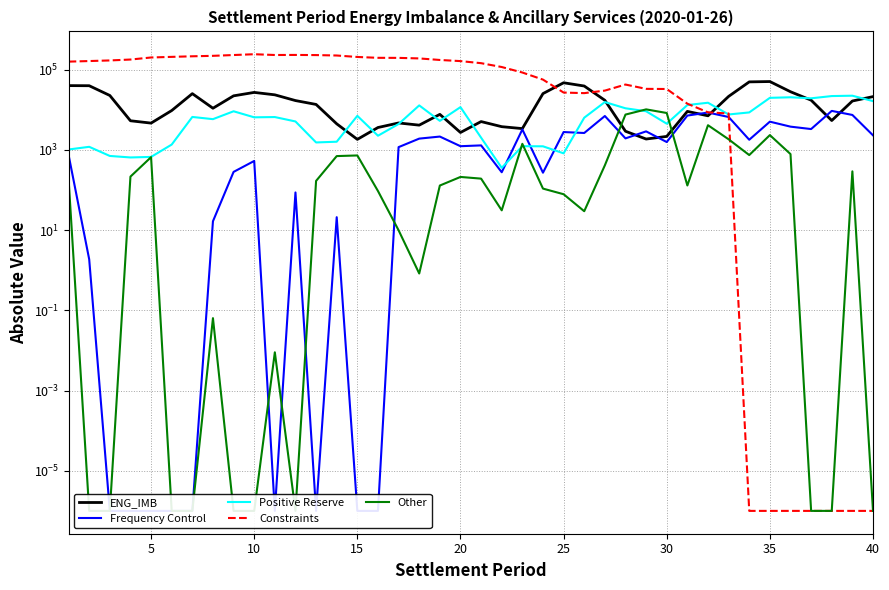

How many categories are shown in the chart?

40